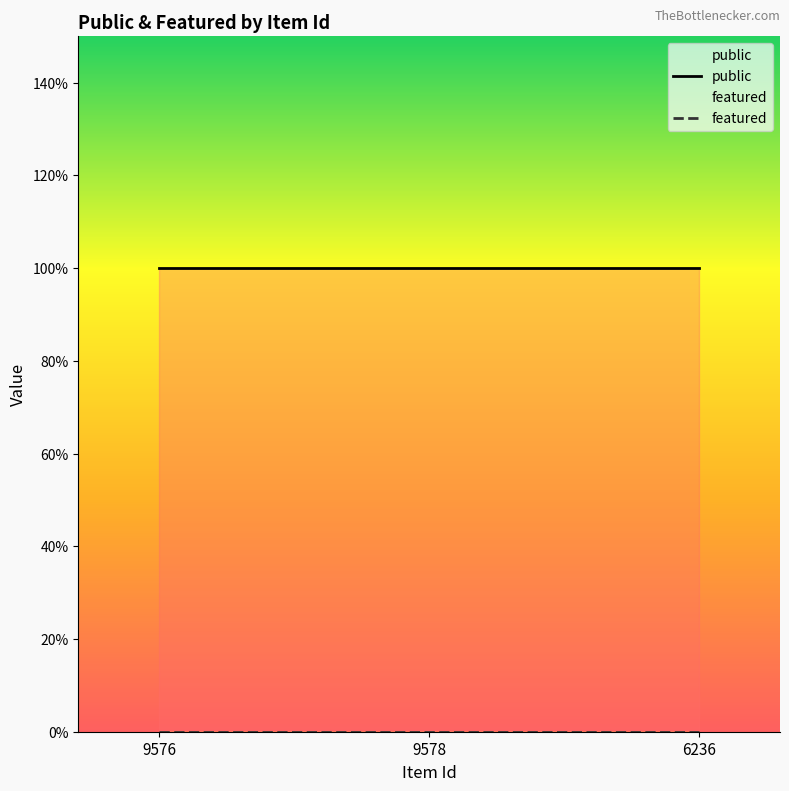

List the series in order of their peak value, lowest first.

featured, public